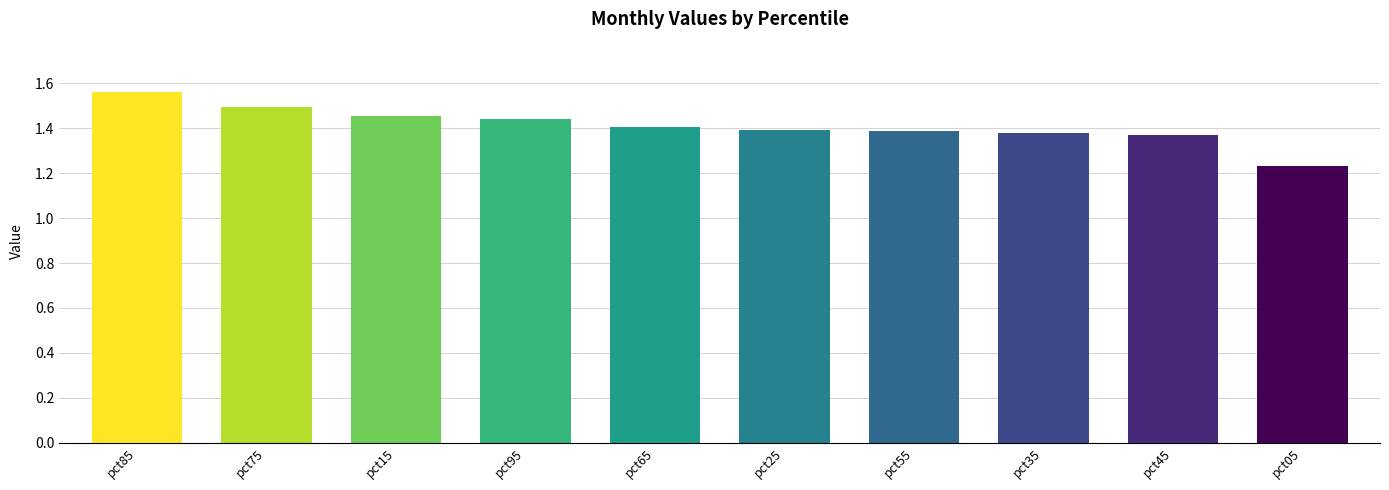

Does the chart contain any negative values?

No